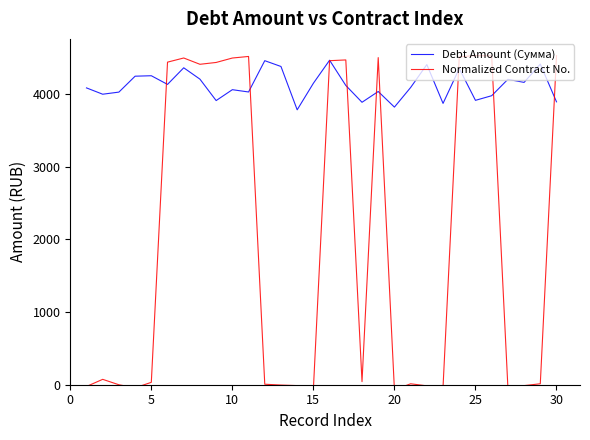

Rank the series by their maximum value, from highest to lowest.

Normalized Contract No., Debt Amount (Сумма)